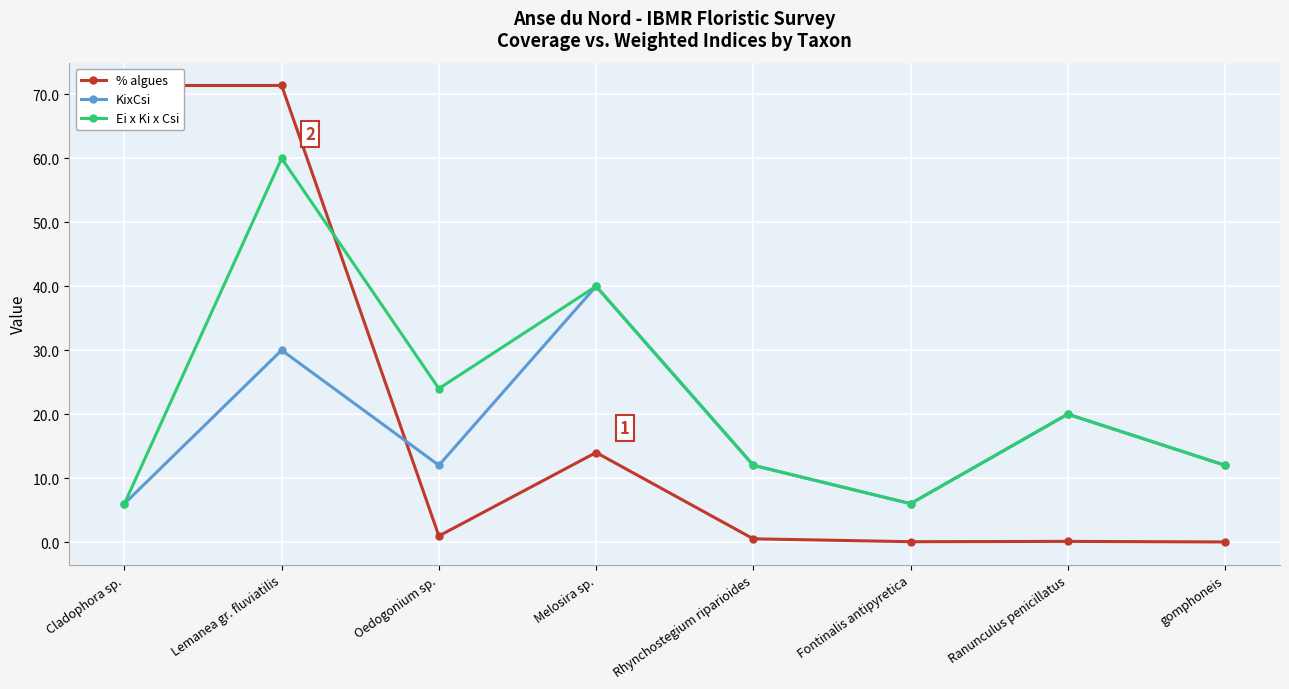

Where is the first local minimum for KixCsi?

Oedogonium sp.